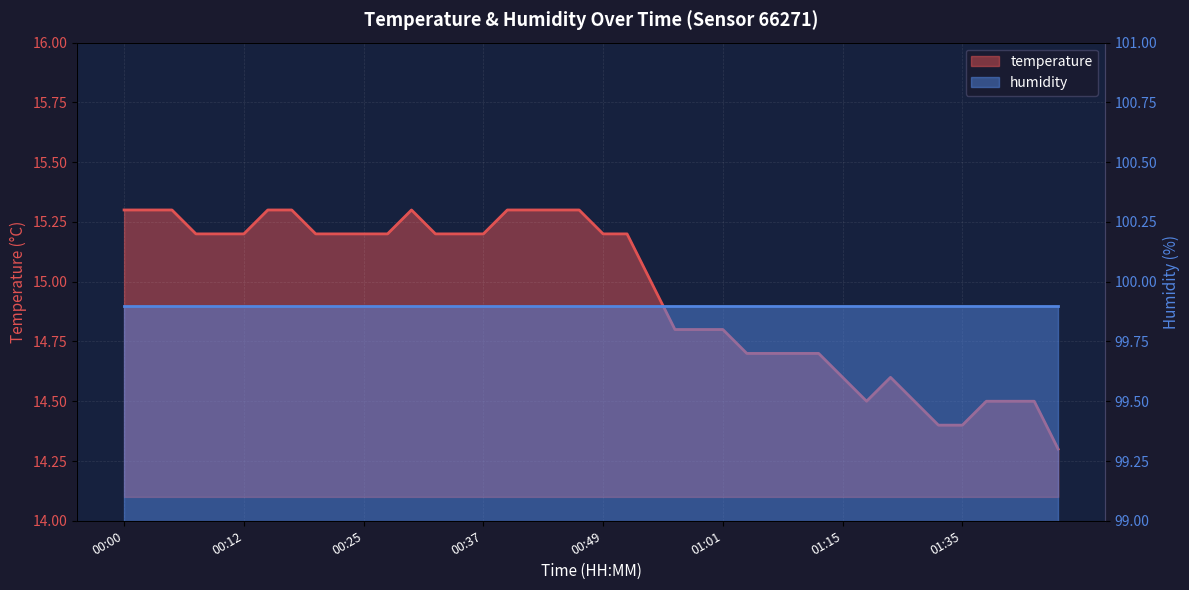

What is the difference between the maximum and minimum values?

1.0